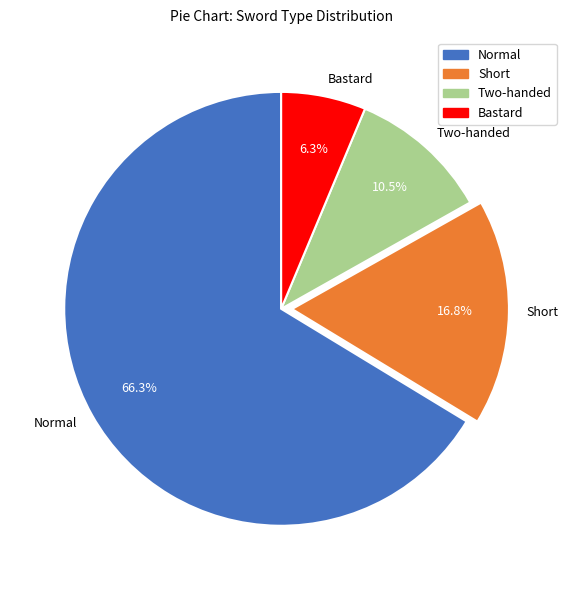

To the nearest percent, what is the combined percentage of Two-handed and Bastard?

17%